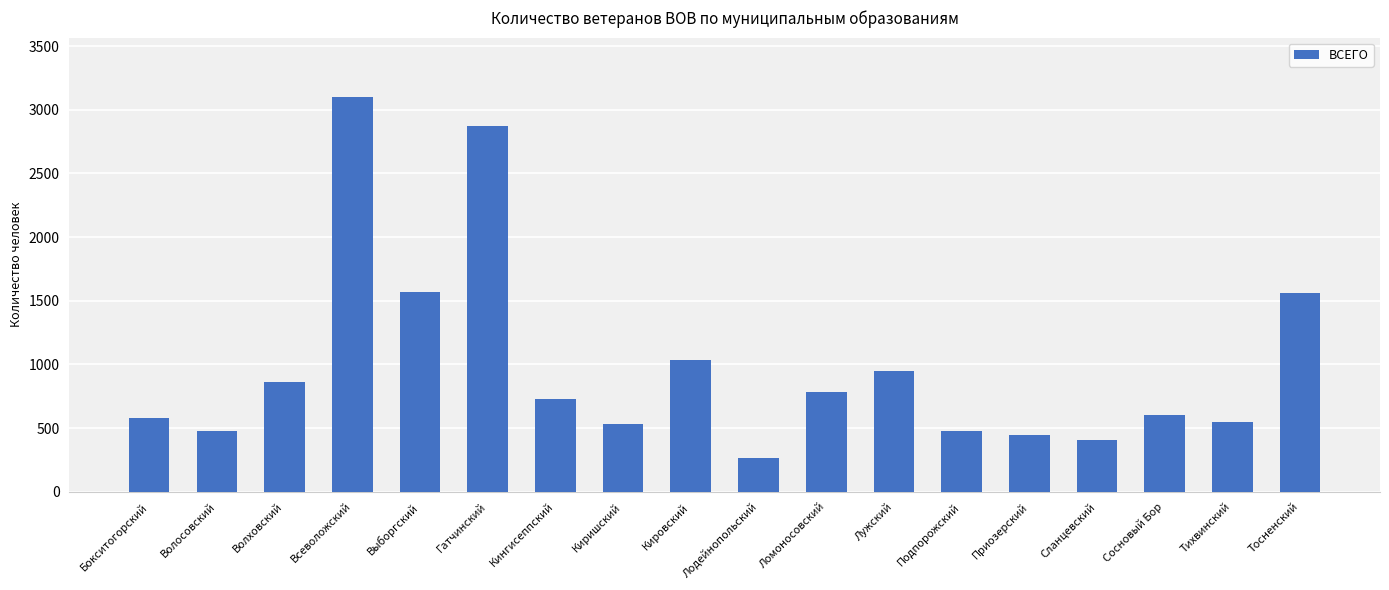

Read the value at Лодейнопольский.

261